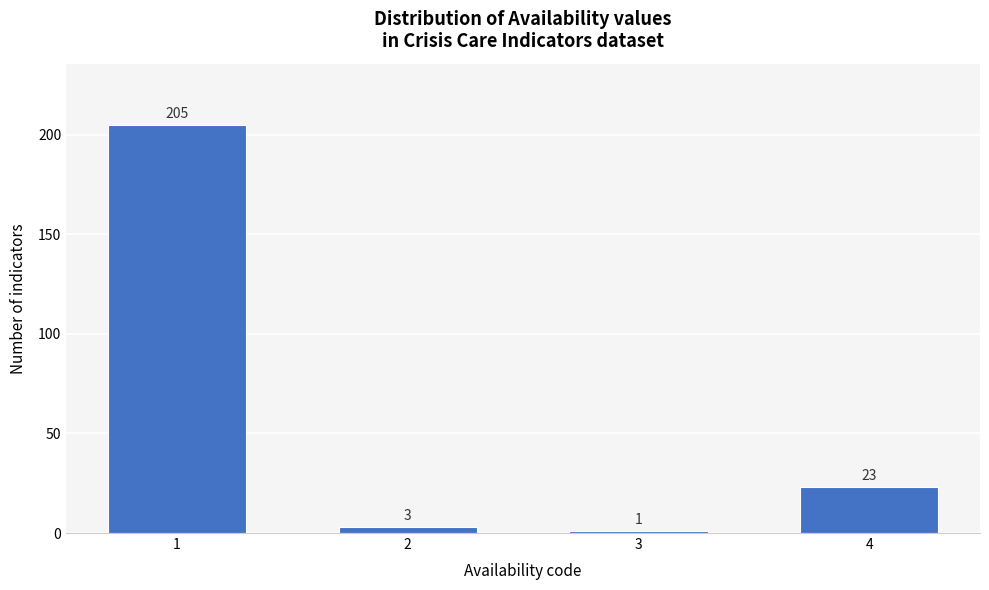

Reading left to right, list all the values displayed in this chart.

1=205	2=3	3=1	4=23